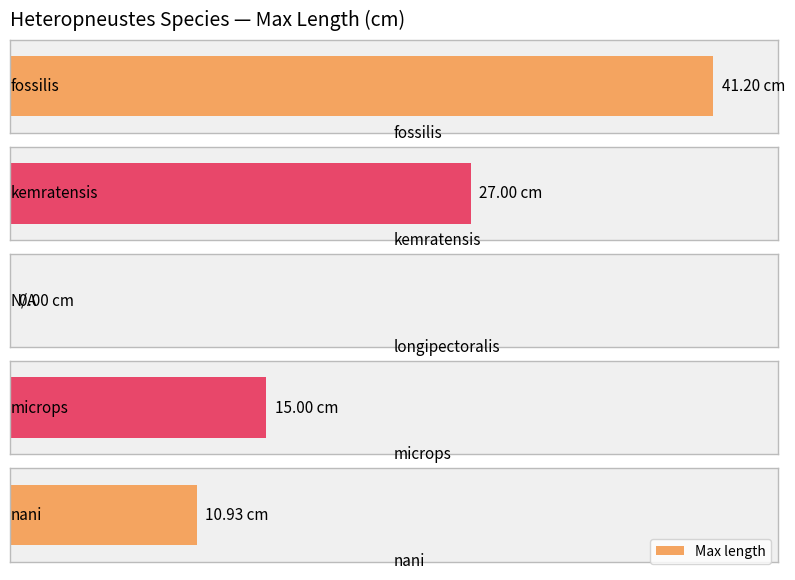

Rank the categories by value from highest to lowest.

fossilis, kemratensis, microps, nani, longipectoralis